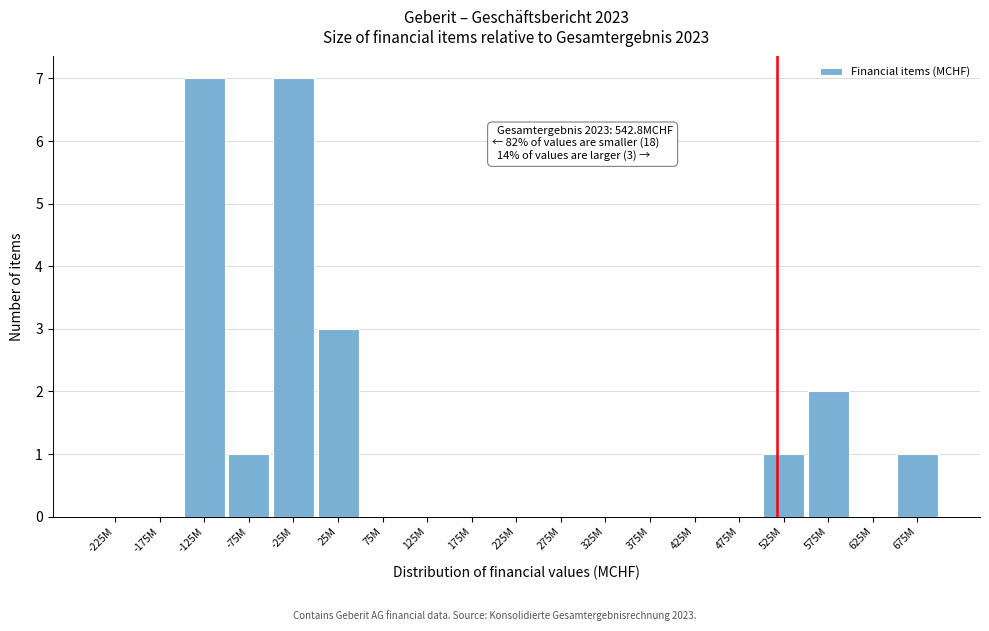

Reading left to right, extract all data points from this chart.

-225M=0	-175M=0	-125M=7	-75M=1	-25M=7	25M=3	75M=0	125M=0	175M=0	225M=0	275M=0	325M=0	375M=0	425M=0	475M=0	525M=1	575M=2	625M=0	675M=1